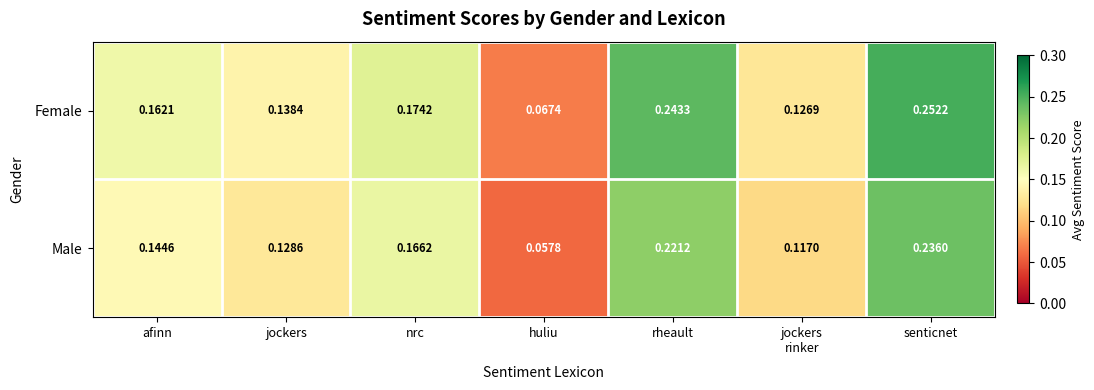

Which category has the lowest value across all series?

huliu